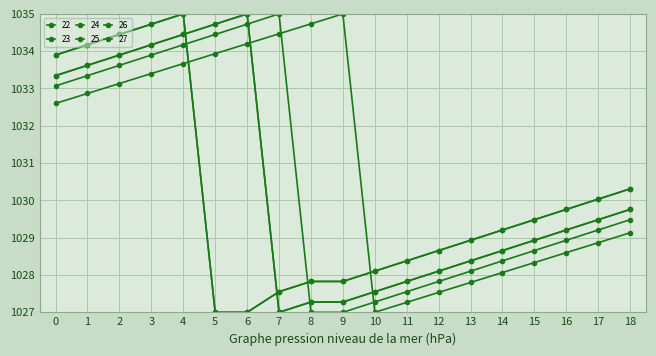

Does the chart have visible grid lines?

Yes